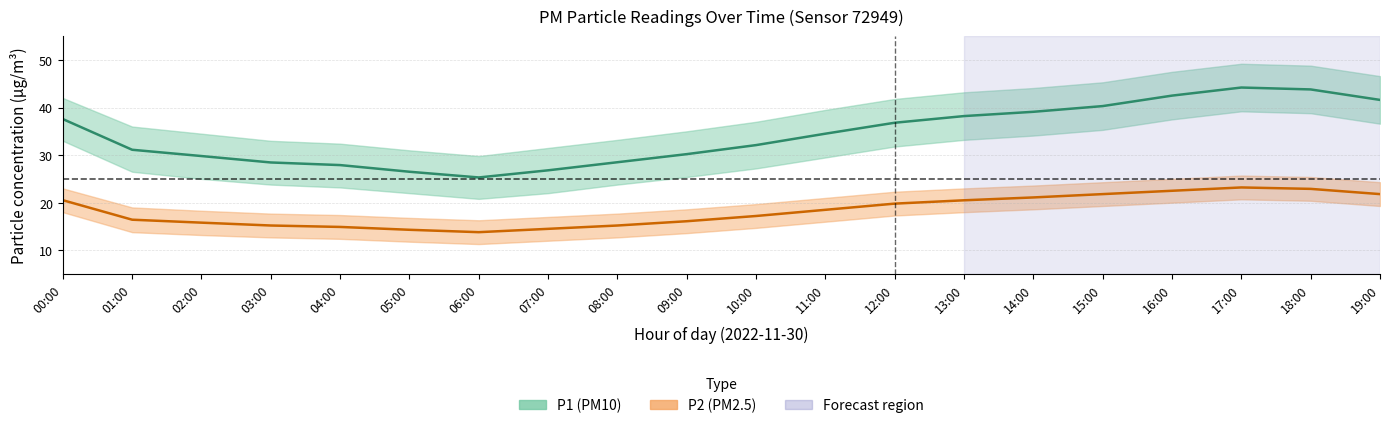

Count the number of data series in this chart.

2